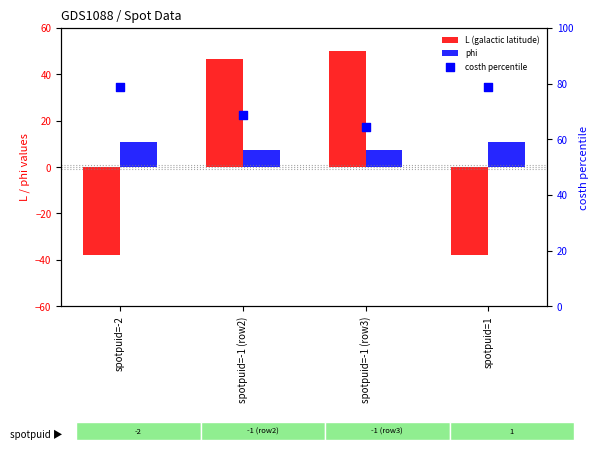

Which series reaches the maximum Y coordinate?

costh percentile